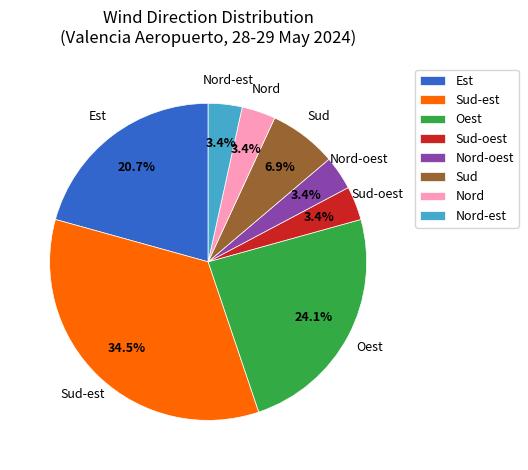

Which category has the biggest portion of the pie?

Sud-est